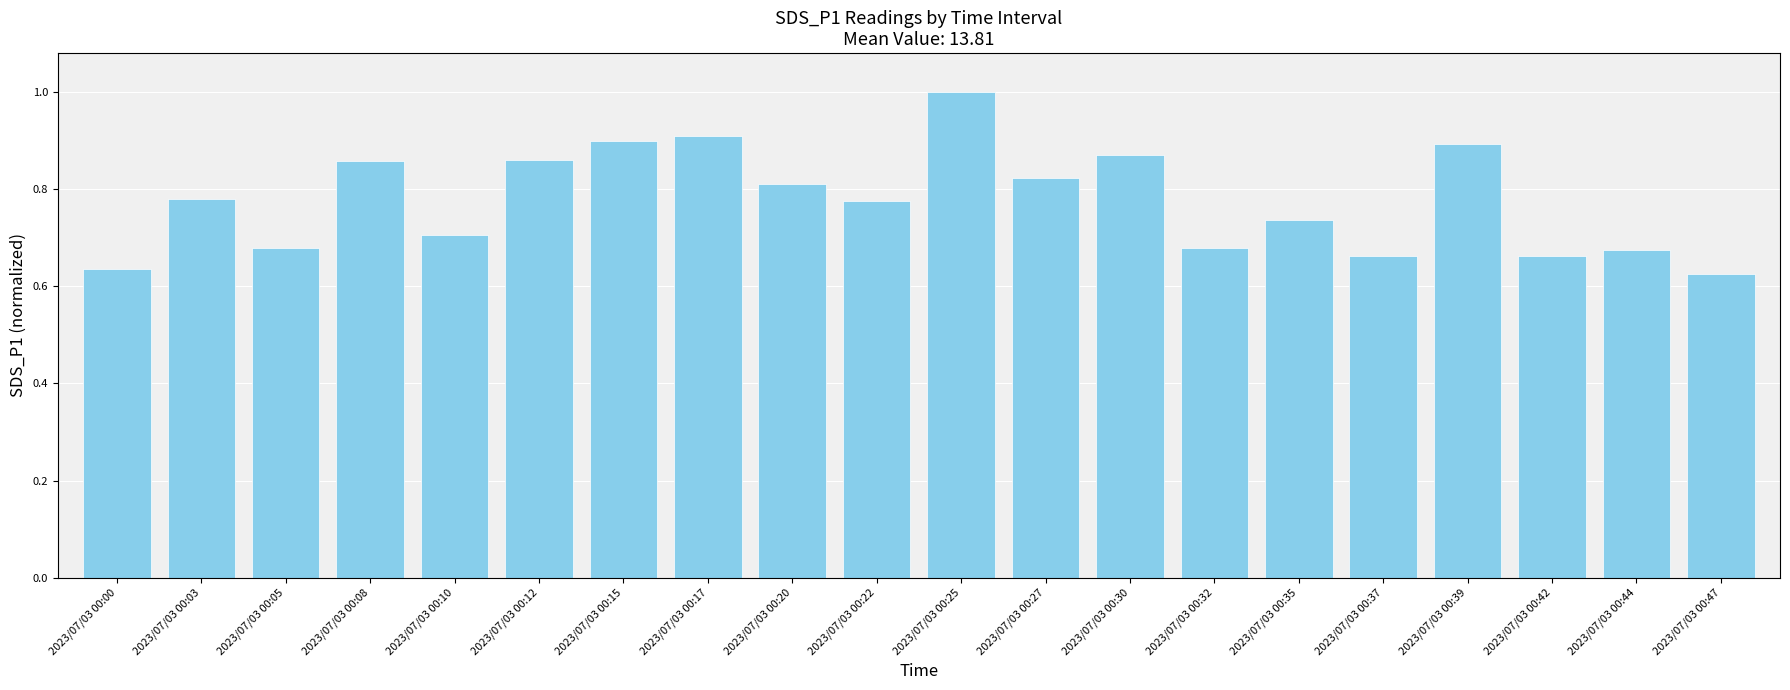

At which category does the chart reach its peak across all series?

2023/07/03 00:25